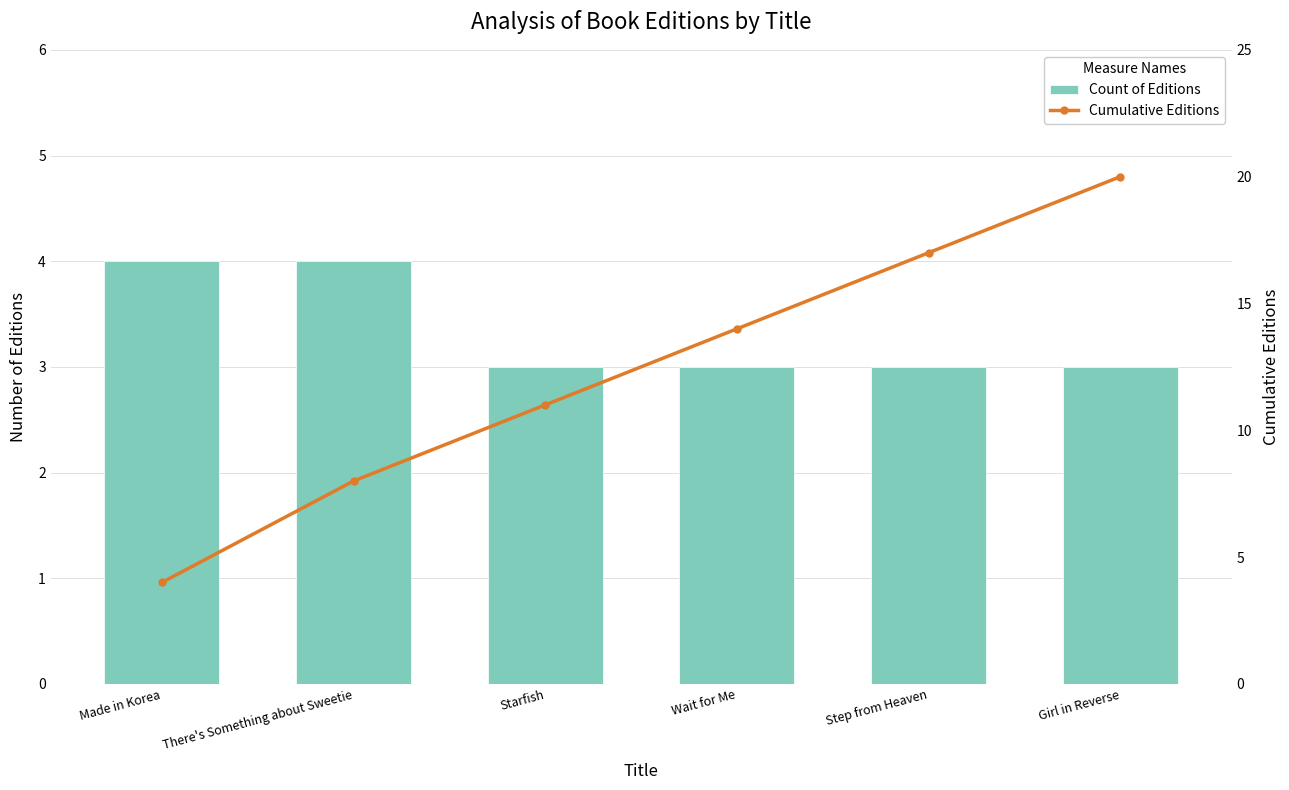

How many data points in Count of Editions are above 3?

2